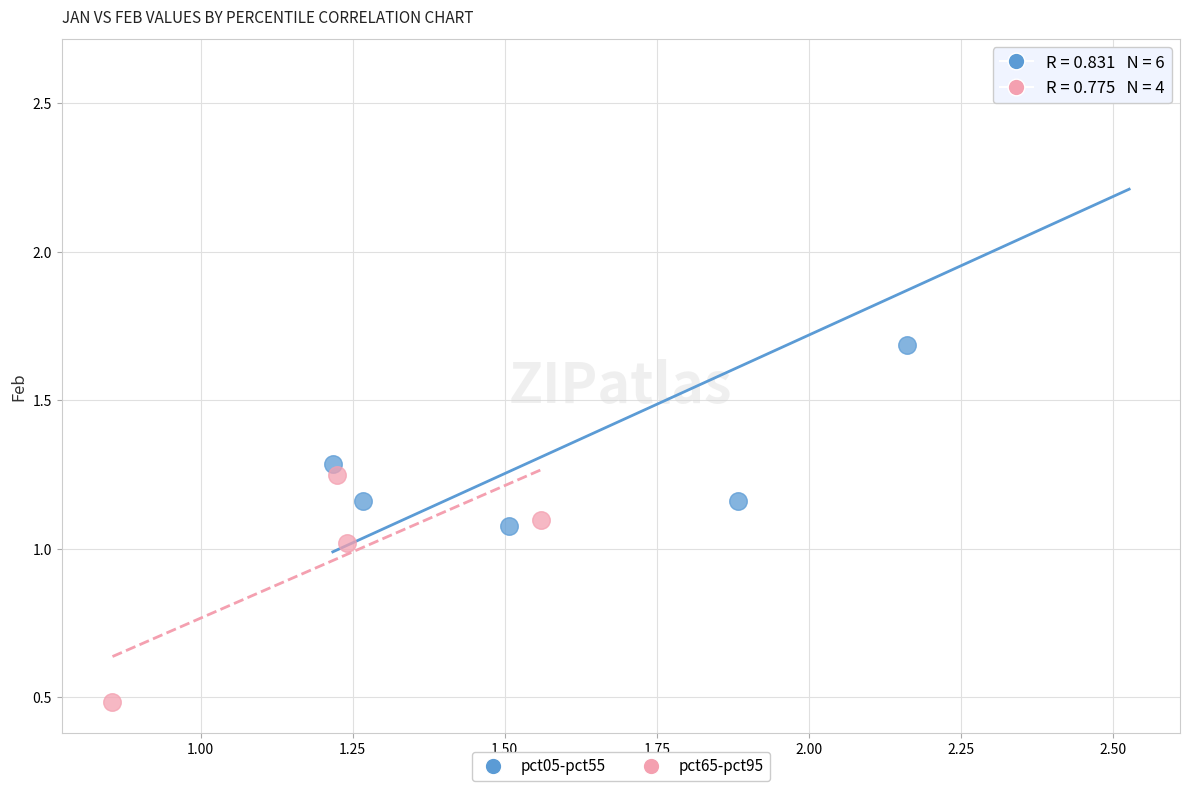

What are all the series names shown in the legend?

pct05-pct55, pct65-pct95